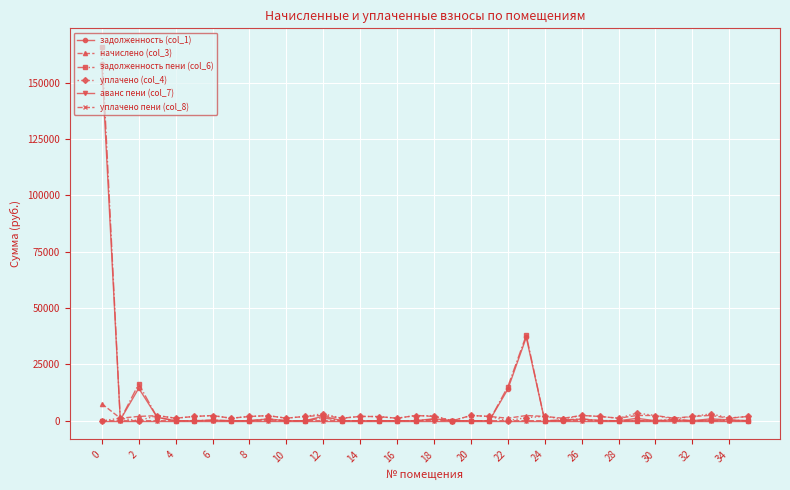

What is the maximum value for начислено (col_3)?

7517.8